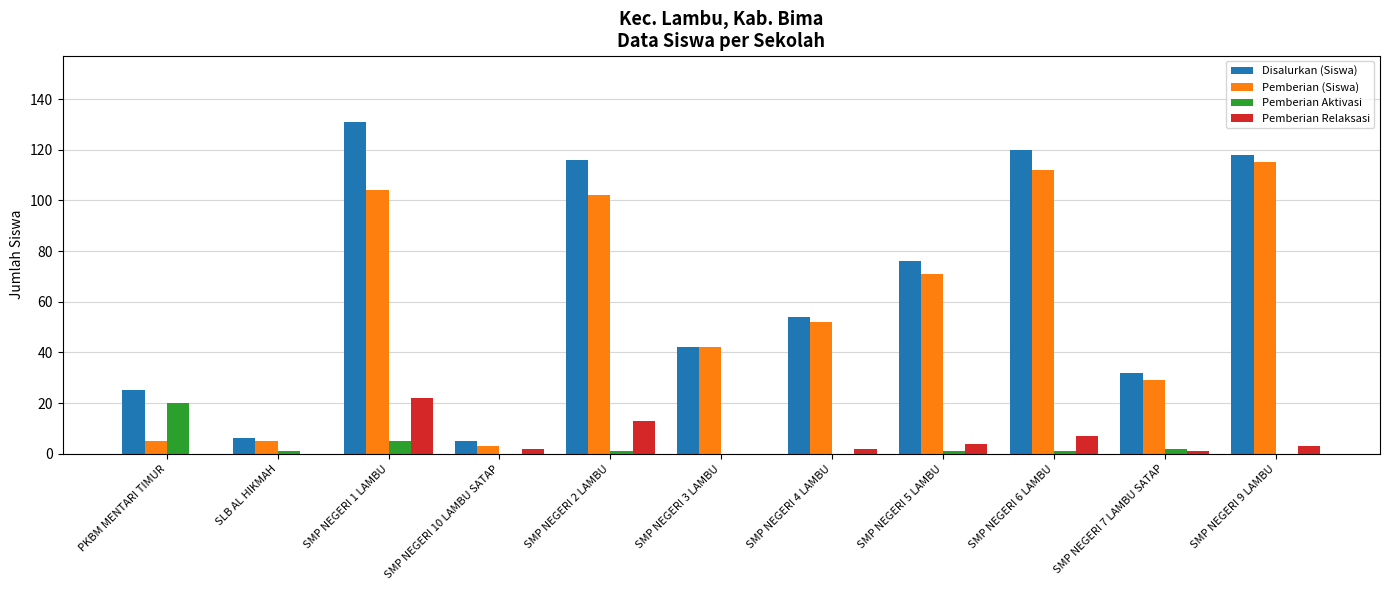

At which category does the chart reach its peak across all series?

SMP NEGERI 1 LAMBU